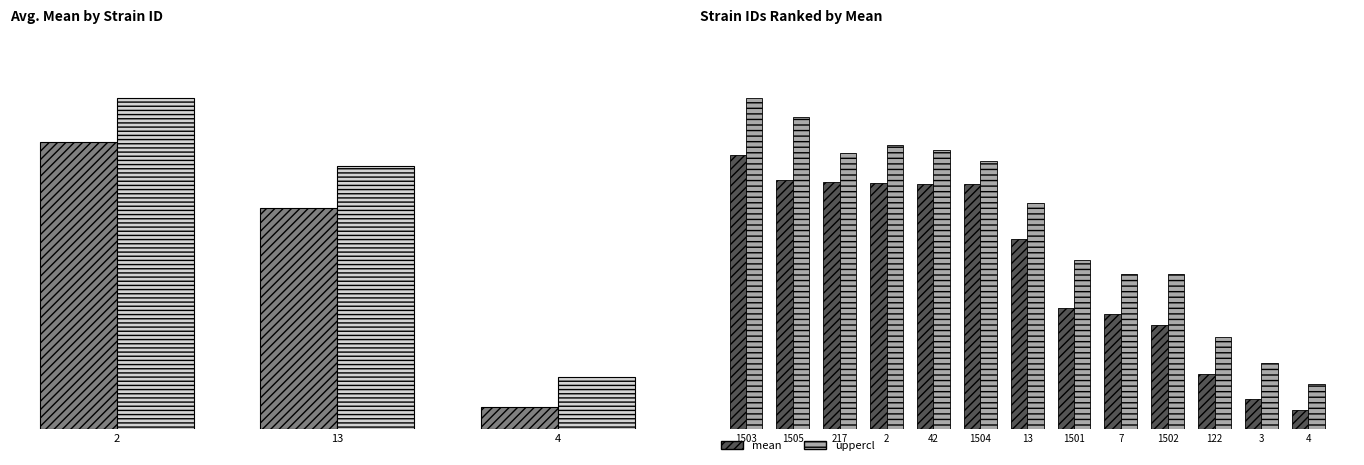

List the series in order of their overall mean, highest first.

uppercl, mean